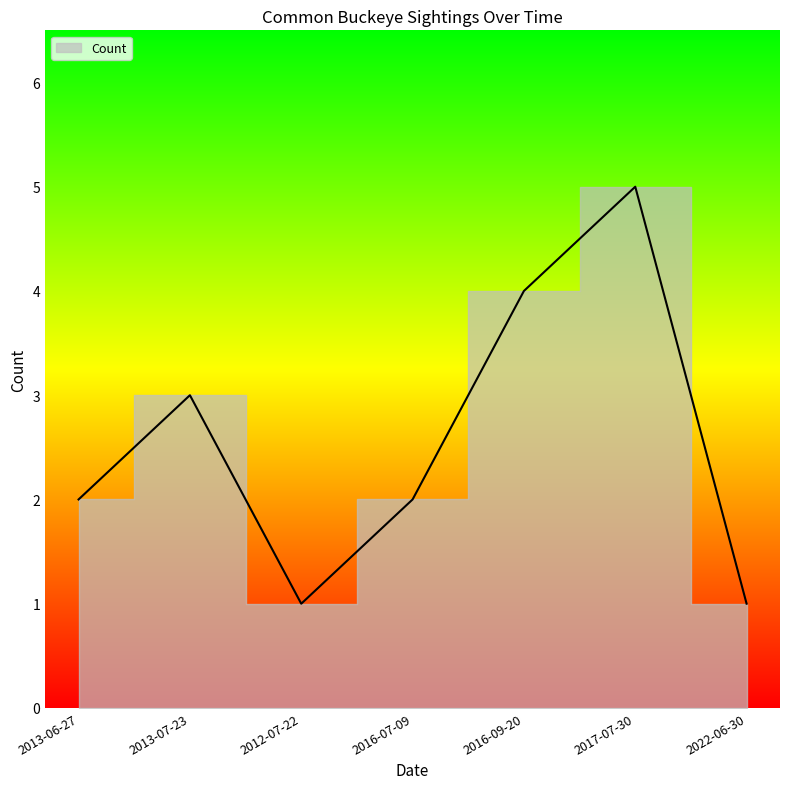

How many data points are less than 2?

2